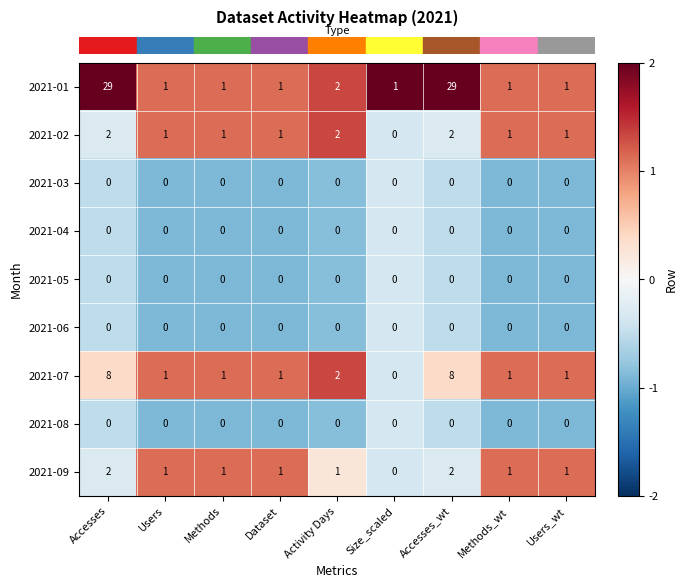

At which label does 2021-02 reach its minimum?

Size_scaled